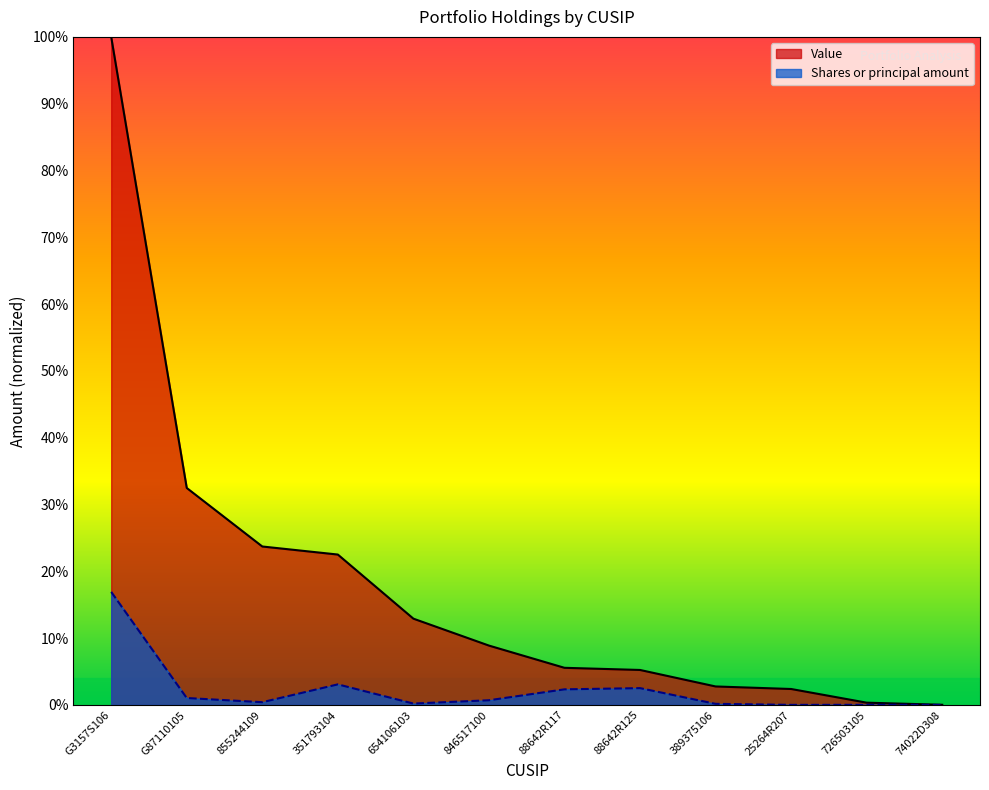

Which has a higher value, 654106103 or 88642R125?

654106103